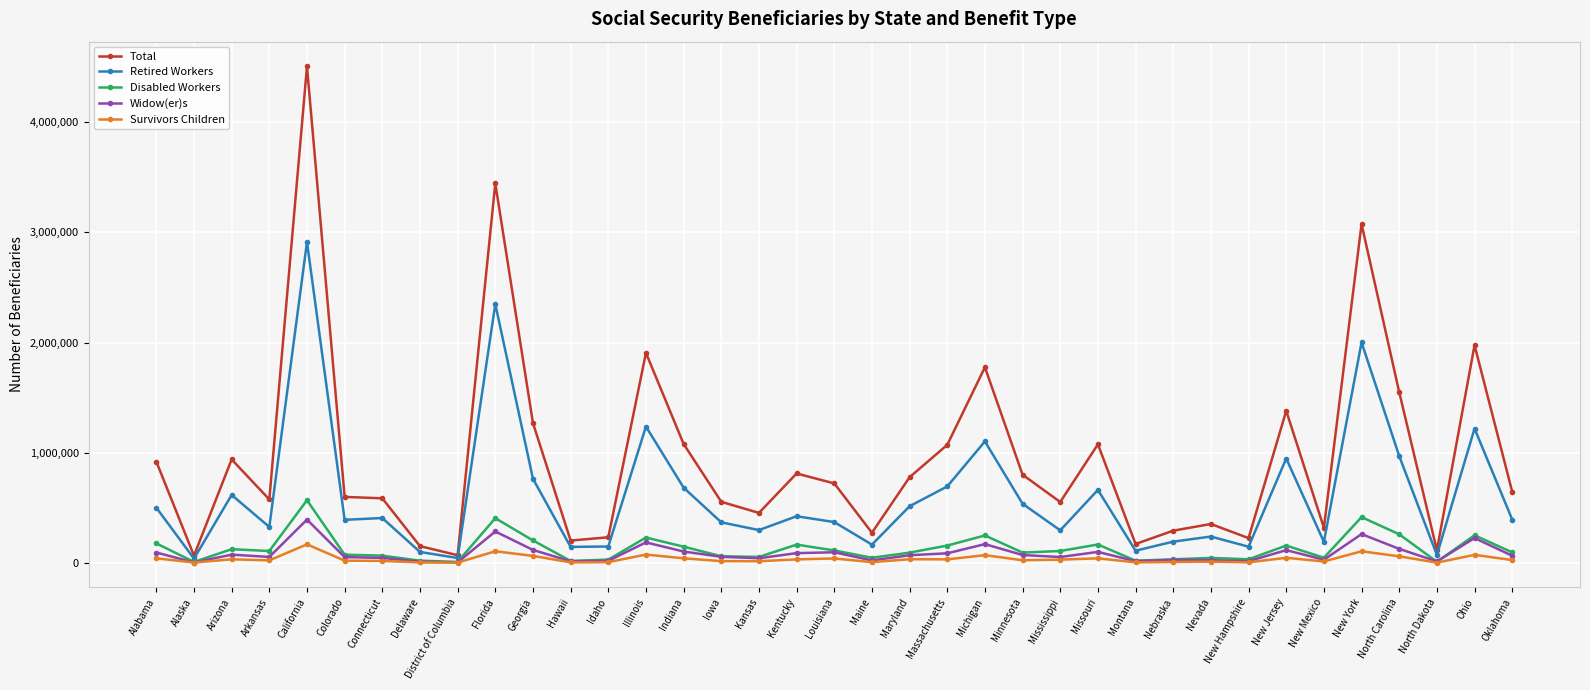

What is the maximum value shown in the chart?

4504672